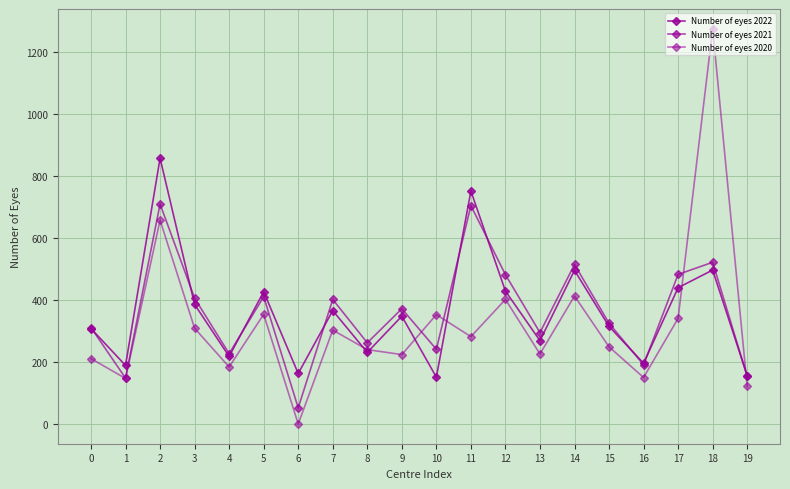

Reading left to right, extract all data points from this chart.

Number of eyes 2022: 0=308	1=189	2=858	3=386	4=218	5=427	6=163	7=366	8=231	9=348	10=151	11=752	12=429	13=269	14=496	15=315	16=196	17=440	18=497	19=156
Number of eyes 2021: 0=311	1=148	2=710	3=406	4=227	5=411	6=52	7=402	8=262	9=372	10=241	11=705	12=482	13=295	14=515	15=325	16=191	17=483	18=522	19=154
Number of eyes 2020: 0=211	1=147	2=658	3=309	4=184	5=354	6=0	7=303	8=240	9=224	10=353	11=282	12=402	13=226	14=413	15=249	16=150	17=341	18=1276	19=121